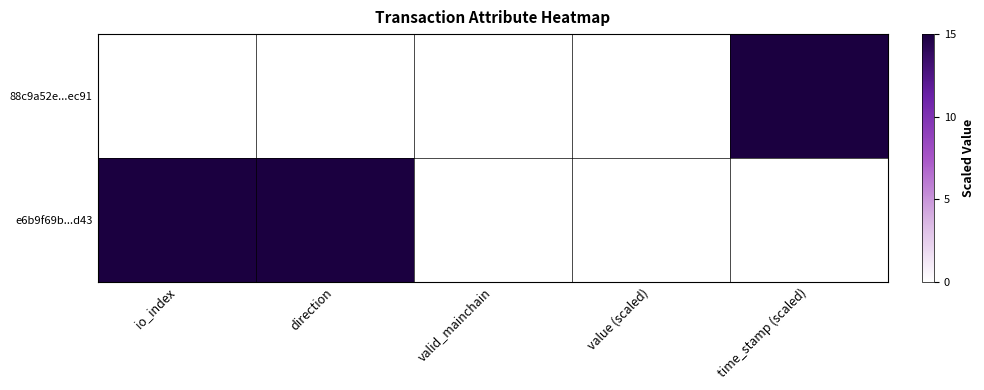

Reading right to left, what are all the values shown in this chart?

88c9a52e...ec91: time_stamp (scaled)=15	value (scaled)=0	valid_mainchain=0	direction=0	io_index=0
e6b9f69b...d43: time_stamp (scaled)=0	value (scaled)=0	valid_mainchain=0	direction=15	io_index=15